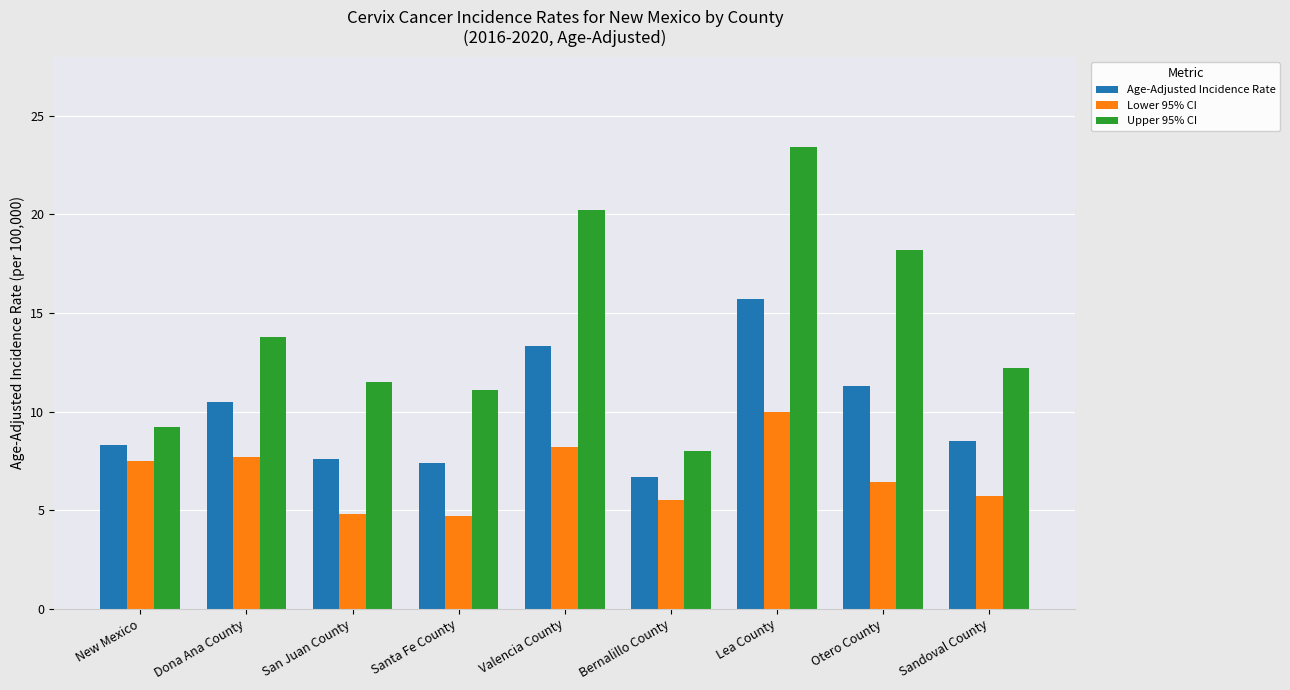

Which category has the highest value in the Age-Adjusted Incidence Rate series?

Lea County